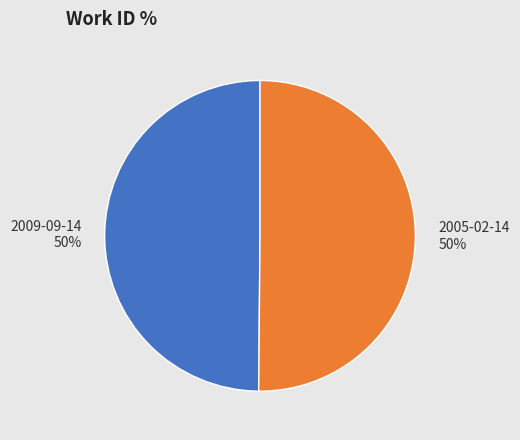

To the nearest percent, what portion does 2005-02-14 represent?

50%